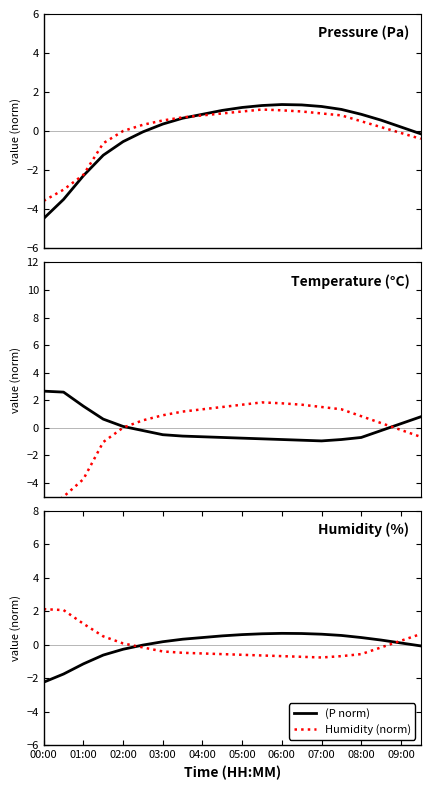

The (P normalized) series shows 1.3 at 07:00. True or false?

True